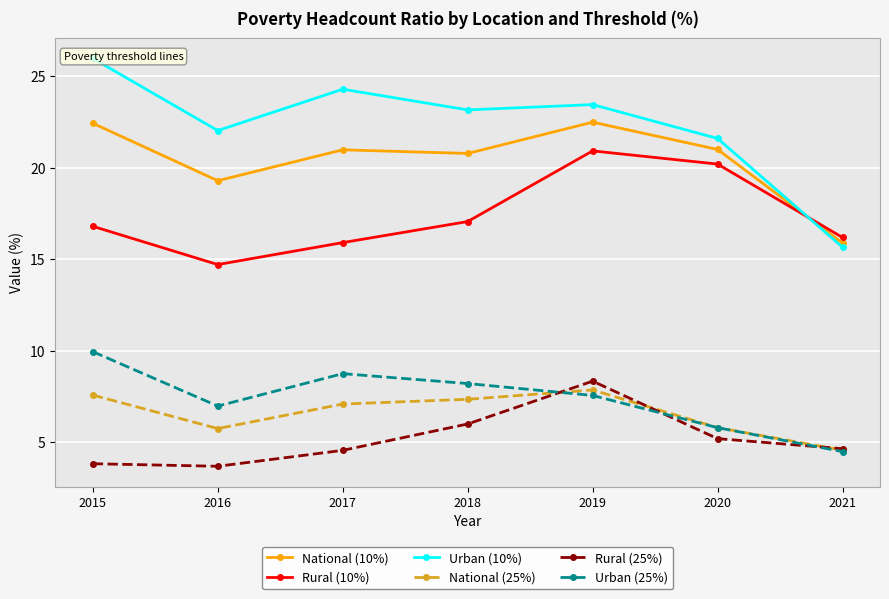

Which series has the largest range (max minus min)?

Urban (10%)